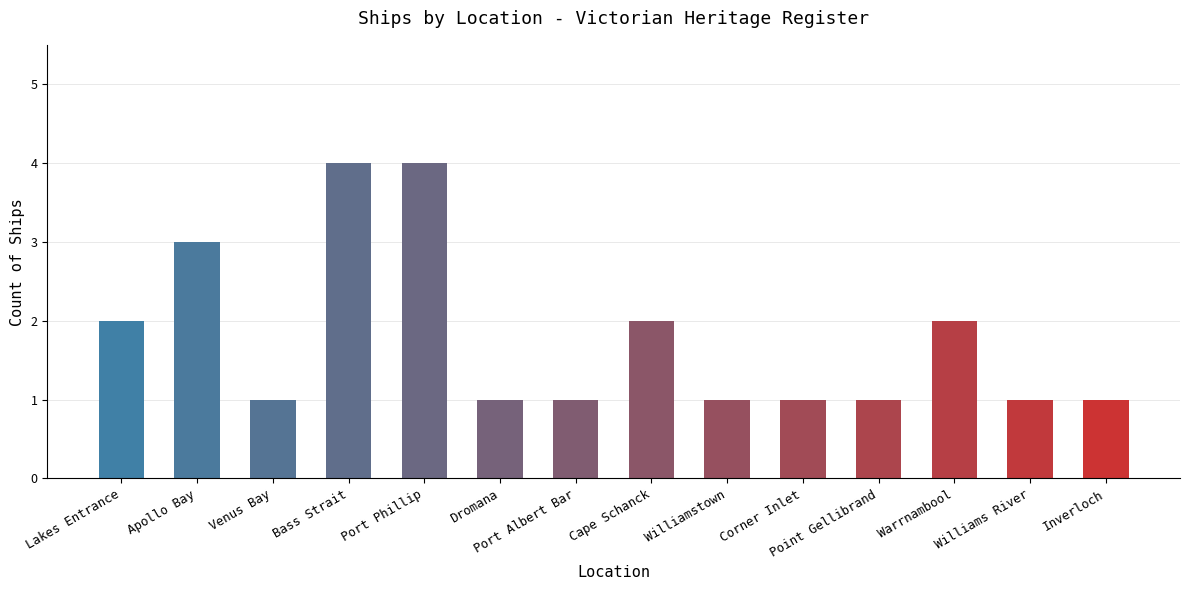

What is the difference between the maximum and second lowest values?

3